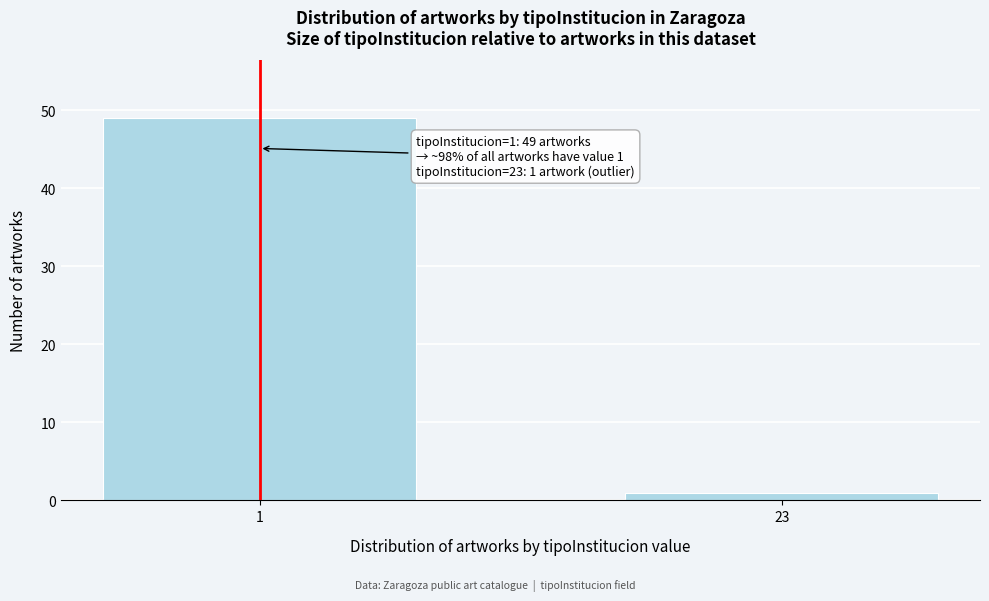

Reading left to right, extract all data points from this chart.

1=49	23=1